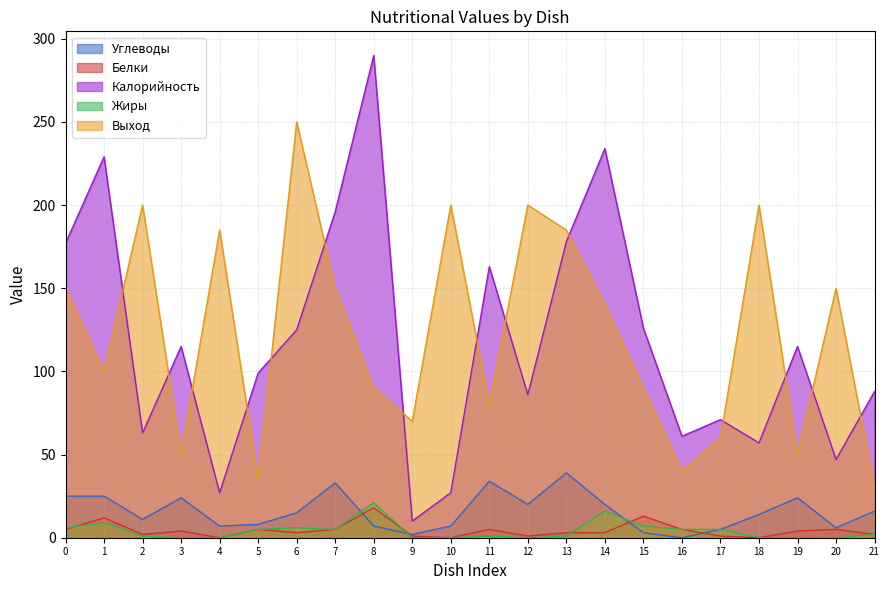

Reading left to right, list all the values displayed in this chart.

Углеводы: 25	25	11	24	7	8	15	33	7	2	7	34	20	39	20	3	0	5	14	24	6	16
Белки: 5	12	2	4	0	5	3	5	18	1	0	5	1	3	3	13	5	1	0	4	5	2
Калорийность: 177	229	63	115	27	99	125	196	290	10	27	163	86	178	234	126	61	71	57	115	47	88
Жиры: 6	9	1	0	0	5	6	5	21	0	0	1	0	1	16	7	5	5	0	0	0	2
Выход: 150	100	200	50	185	35	250	150	90	70	200	80	200	185	140	90	40	60	200	50	150	30